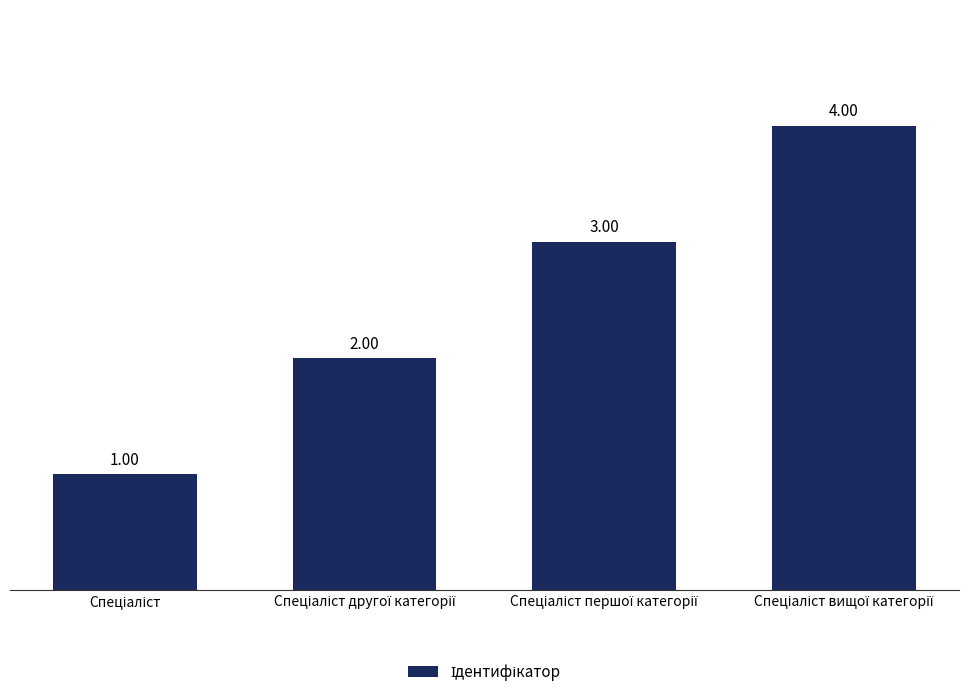

What is the difference between the maximum and minimum values?

3